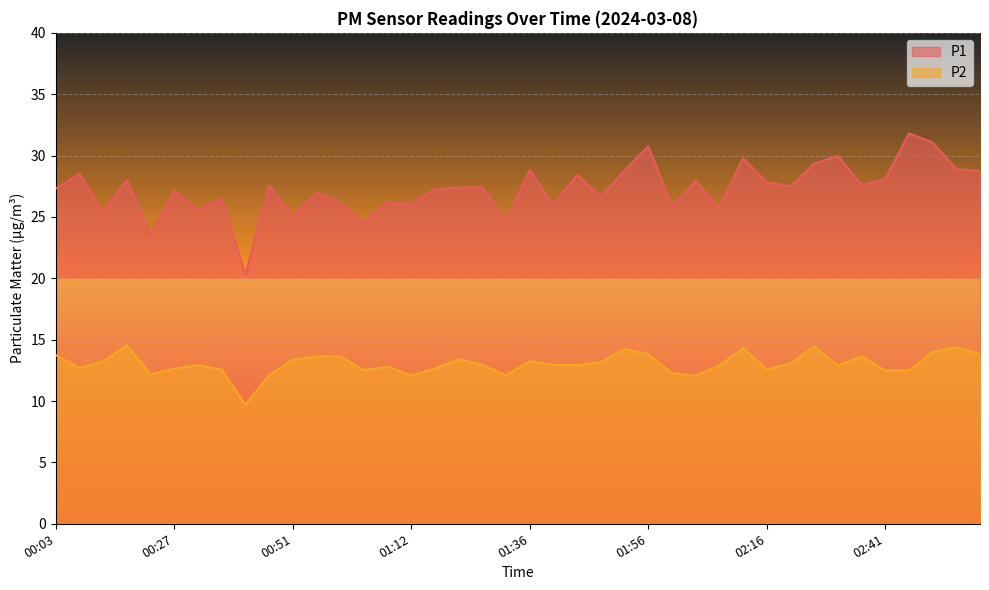

At which category is the sum across all series the highest?

02:49